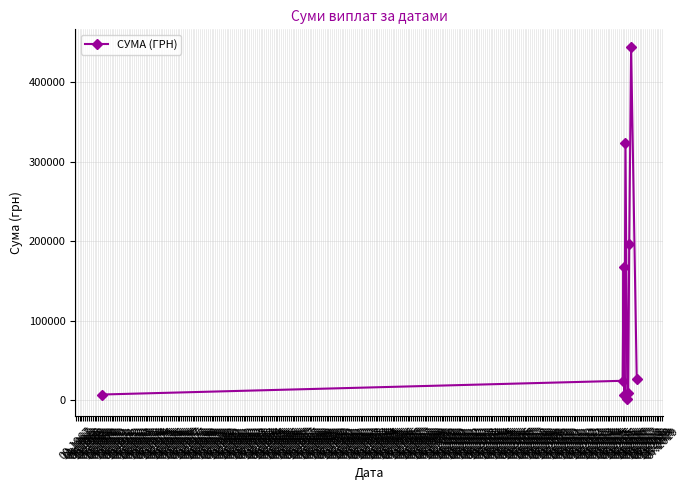

What is the average value?

120906.4